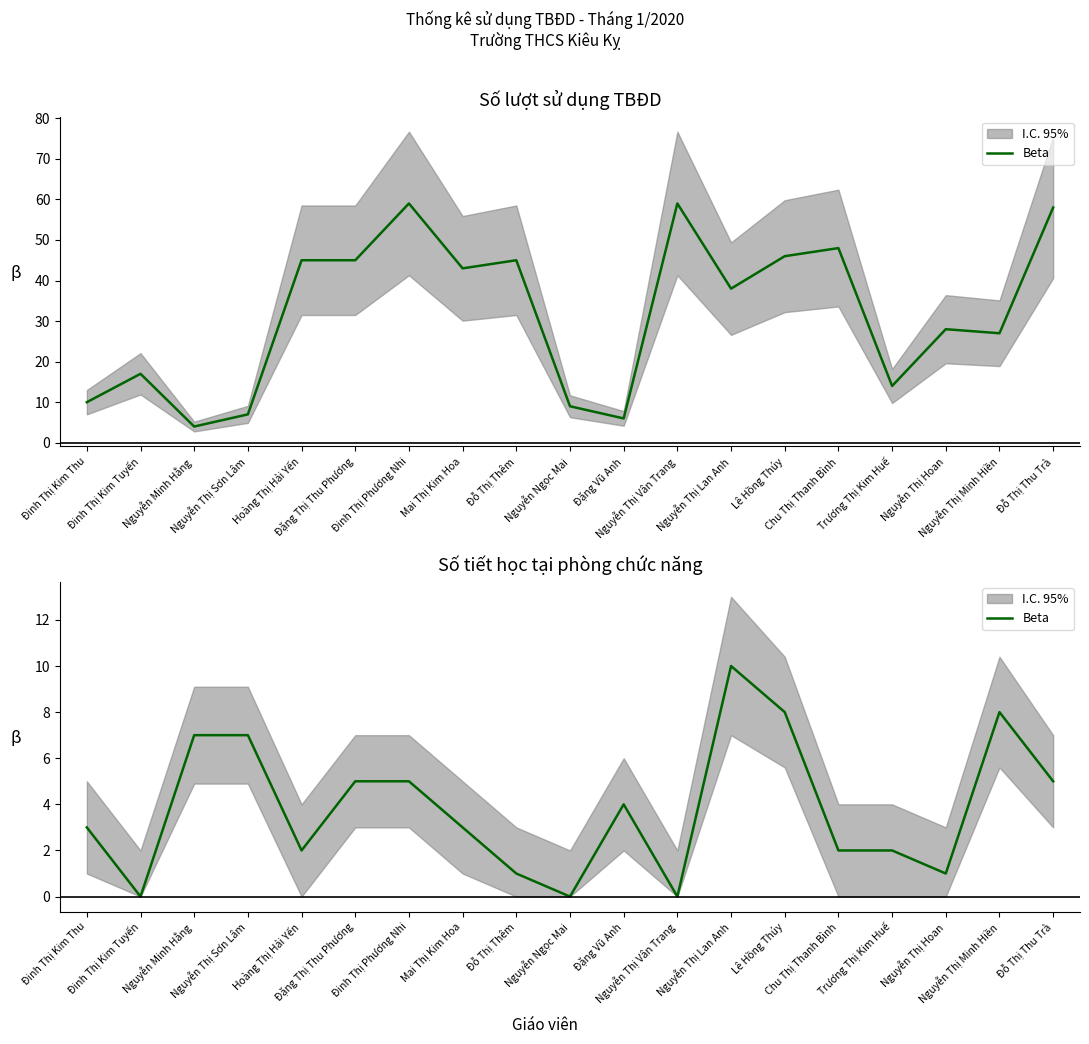

What is the label of the 9th point from the right?

Đặng Vũ Anh